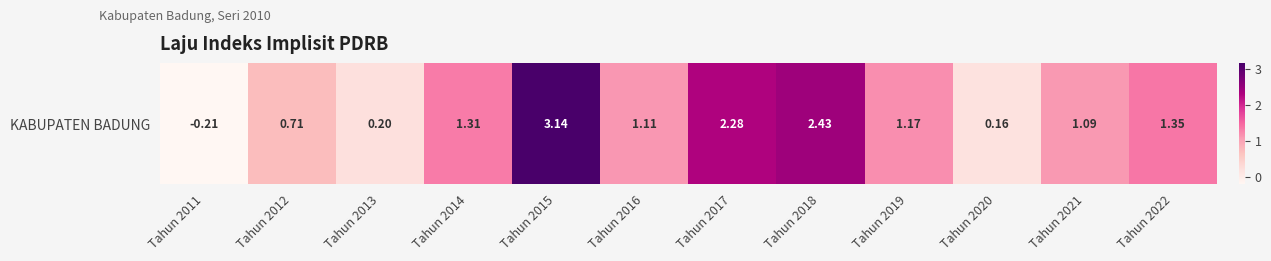

List the labels in order of value, smallest first.

Tahun 2011, Tahun 2020, Tahun 2013, Tahun 2012, Tahun 2021, Tahun 2016, Tahun 2019, Tahun 2014, Tahun 2022, Tahun 2017, Tahun 2018, Tahun 2015